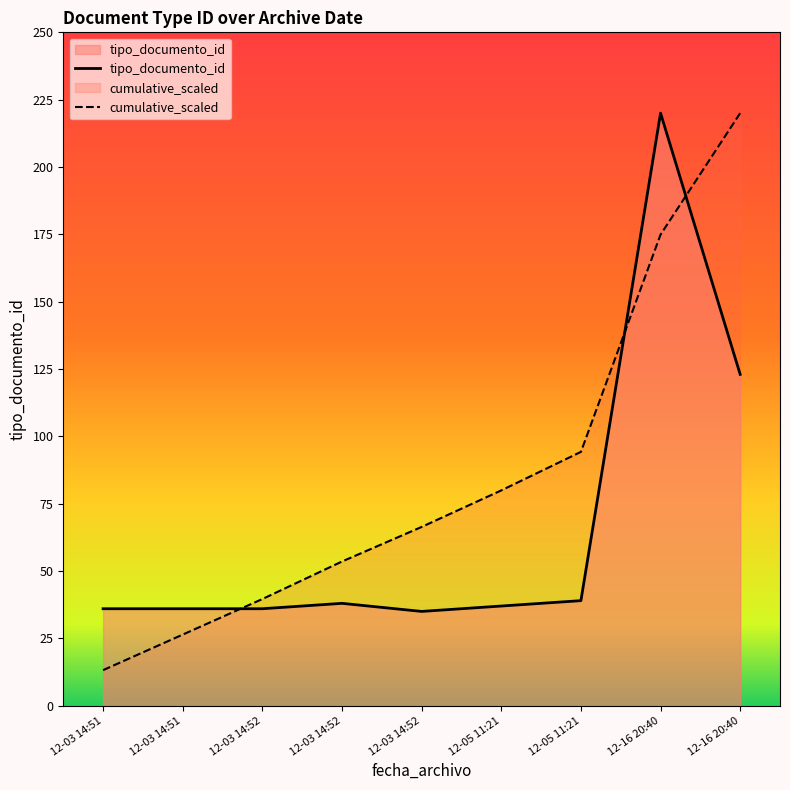

Which series has the largest total across all categories?

cumulative_scaled